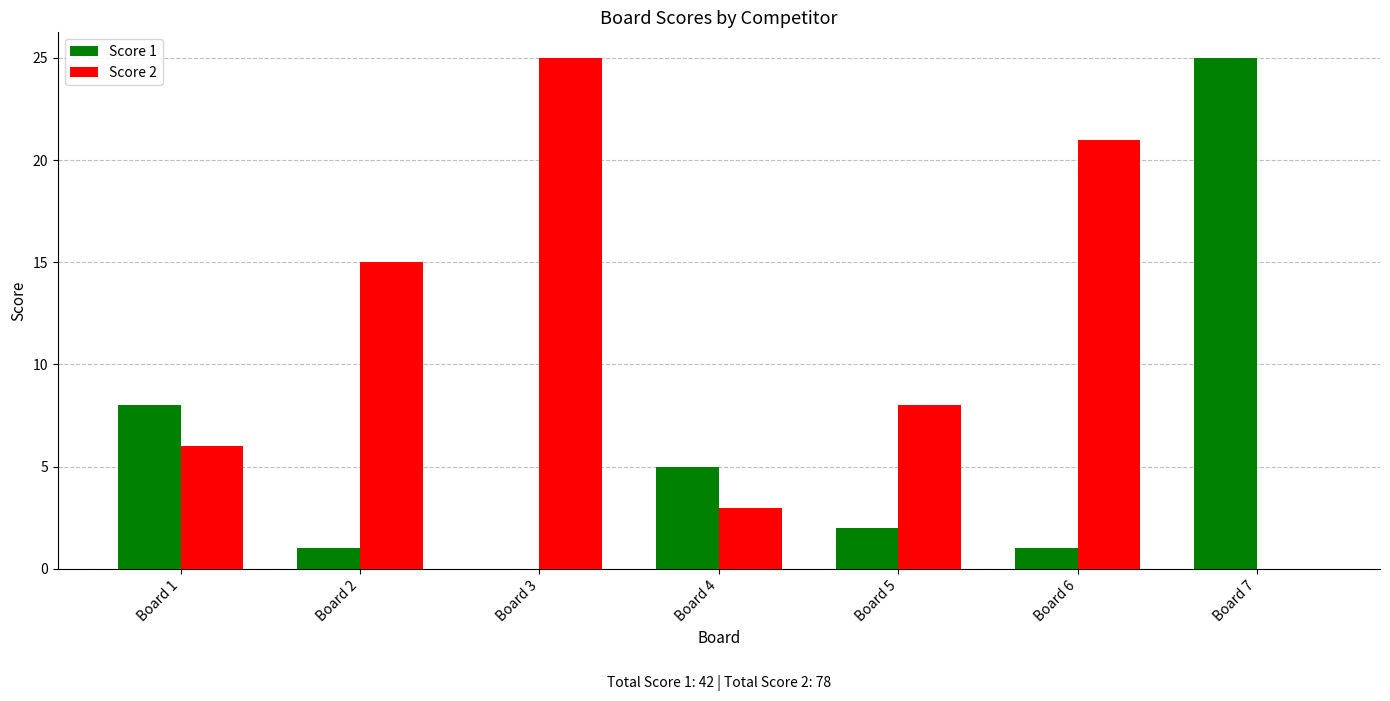

The Score 2 series shows 29 at Board 6. True or false?

False